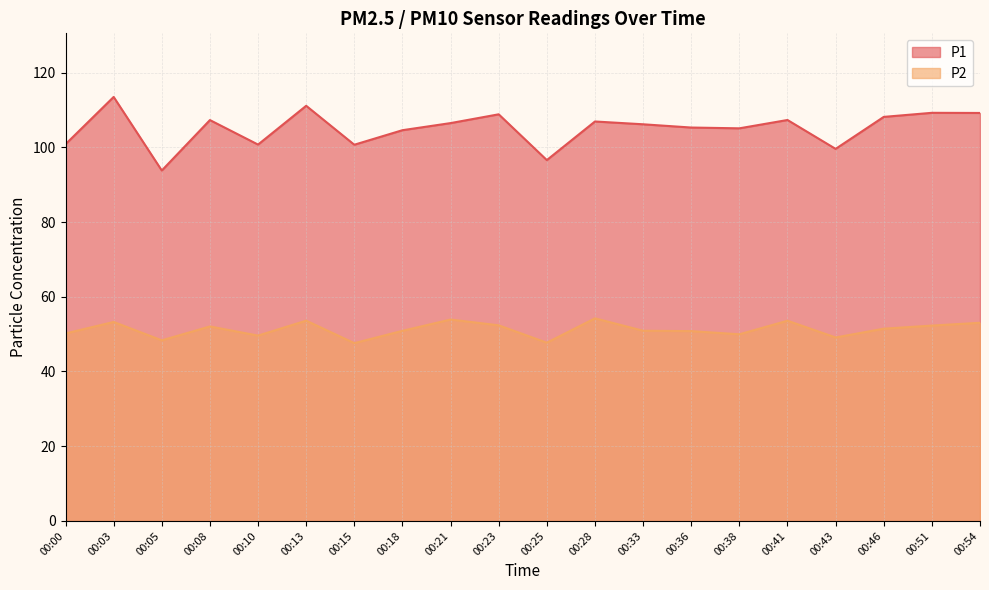

True or false: P2 and P1 intersect in this chart.

False